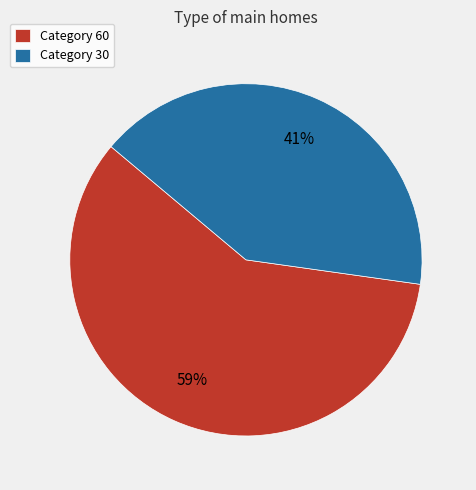

The Category 30 slice represents 34% of the pie. True or false?

False